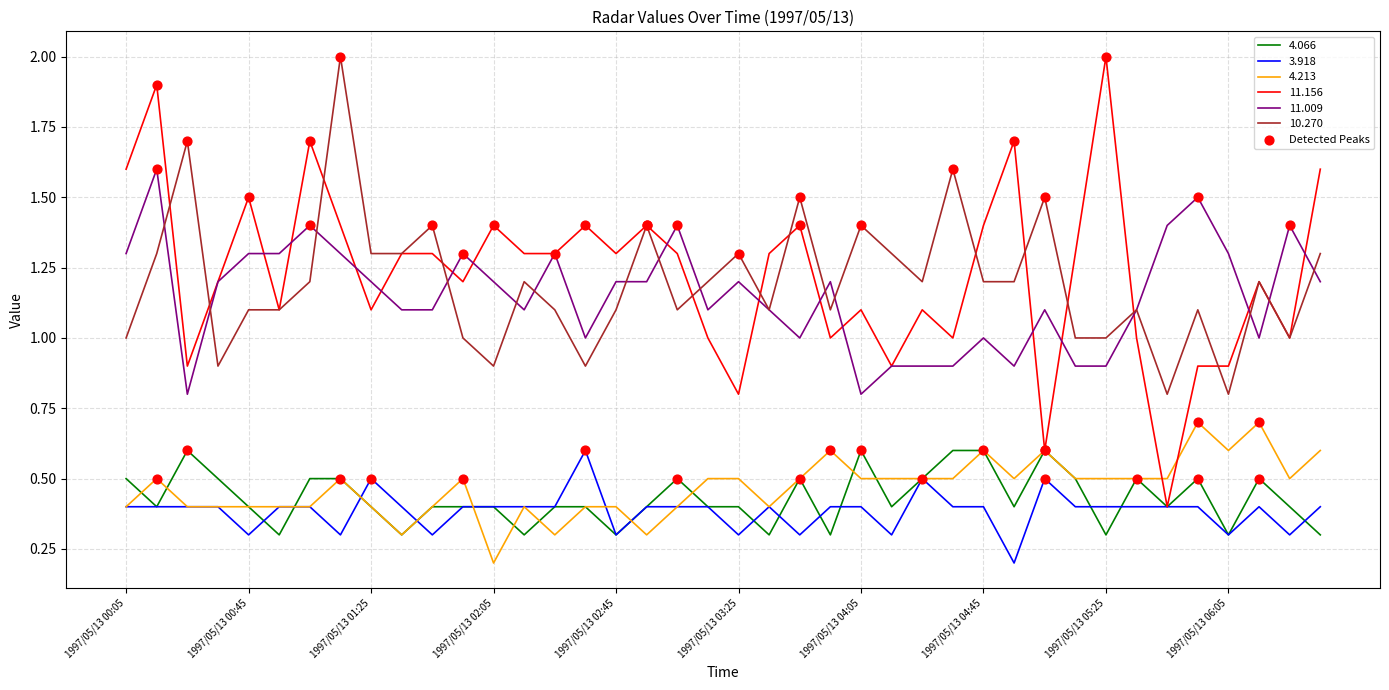

Which series has the largest range (max minus min)?

11.156